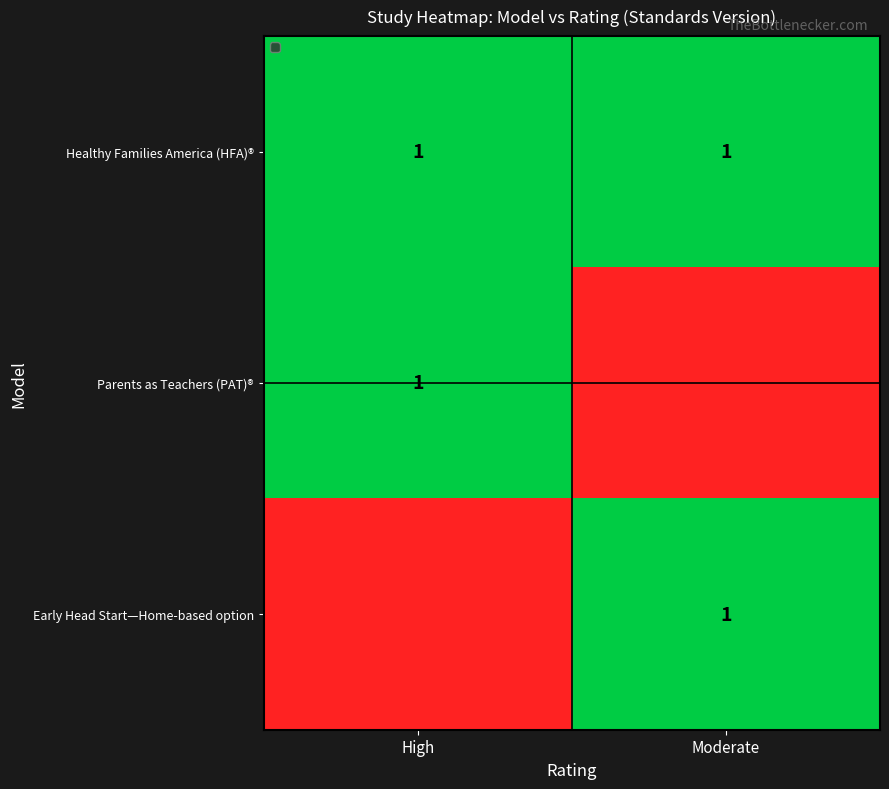

True or false: Parents as Teachers (PAT)® has a value of 2 at High.

False